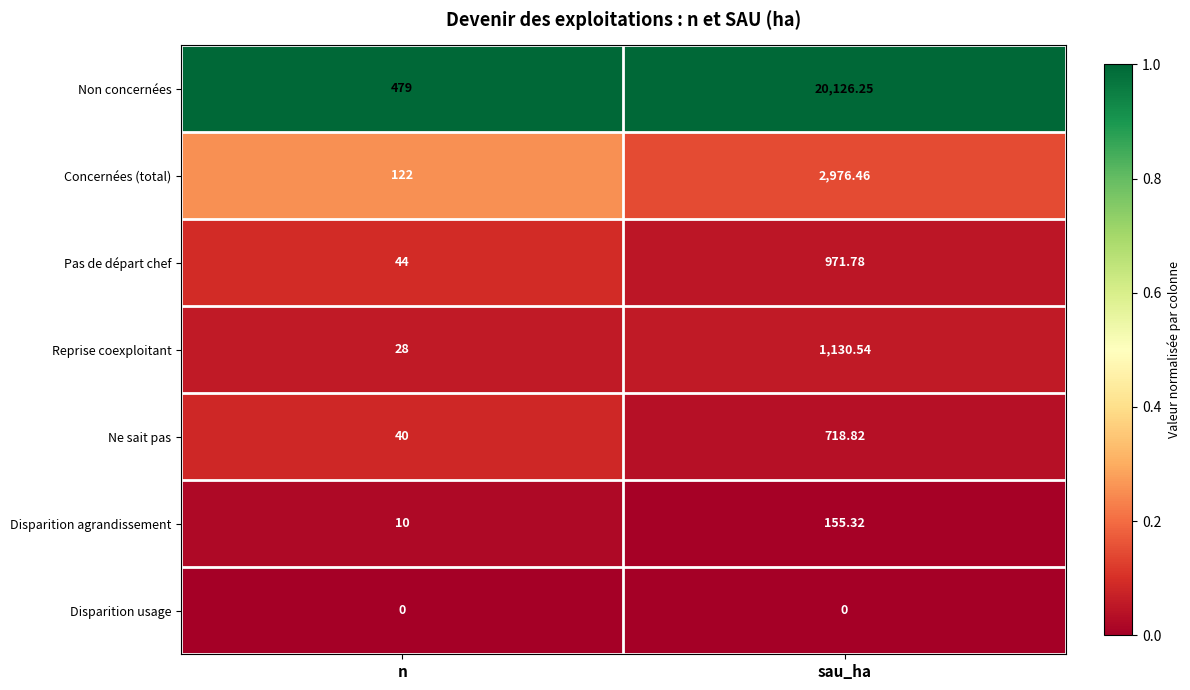

Which category has the lowest value in the Disparition agrandissement series?

n